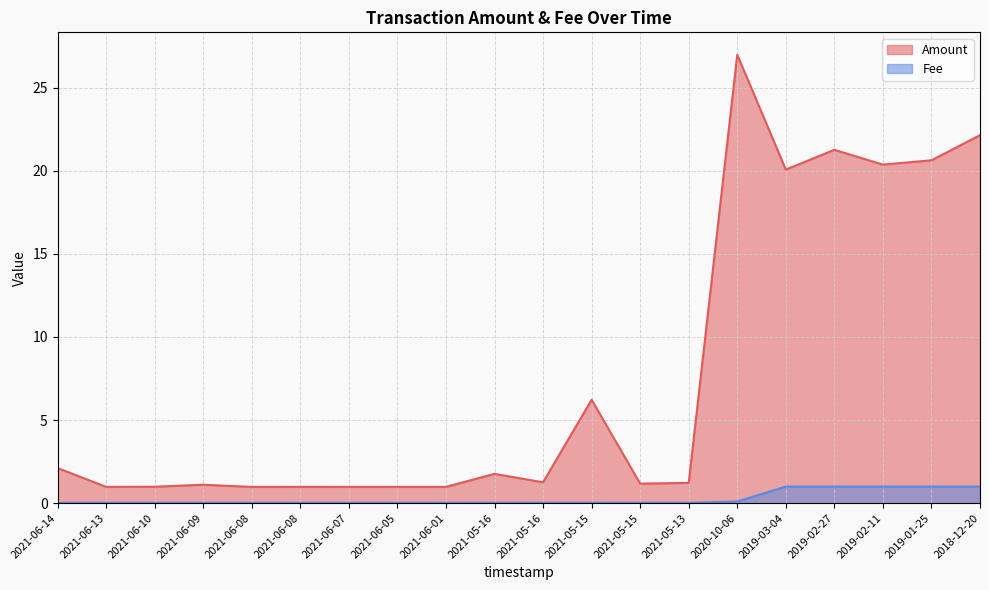

At which category does the chart reach its minimum across all series?

2021-06-14